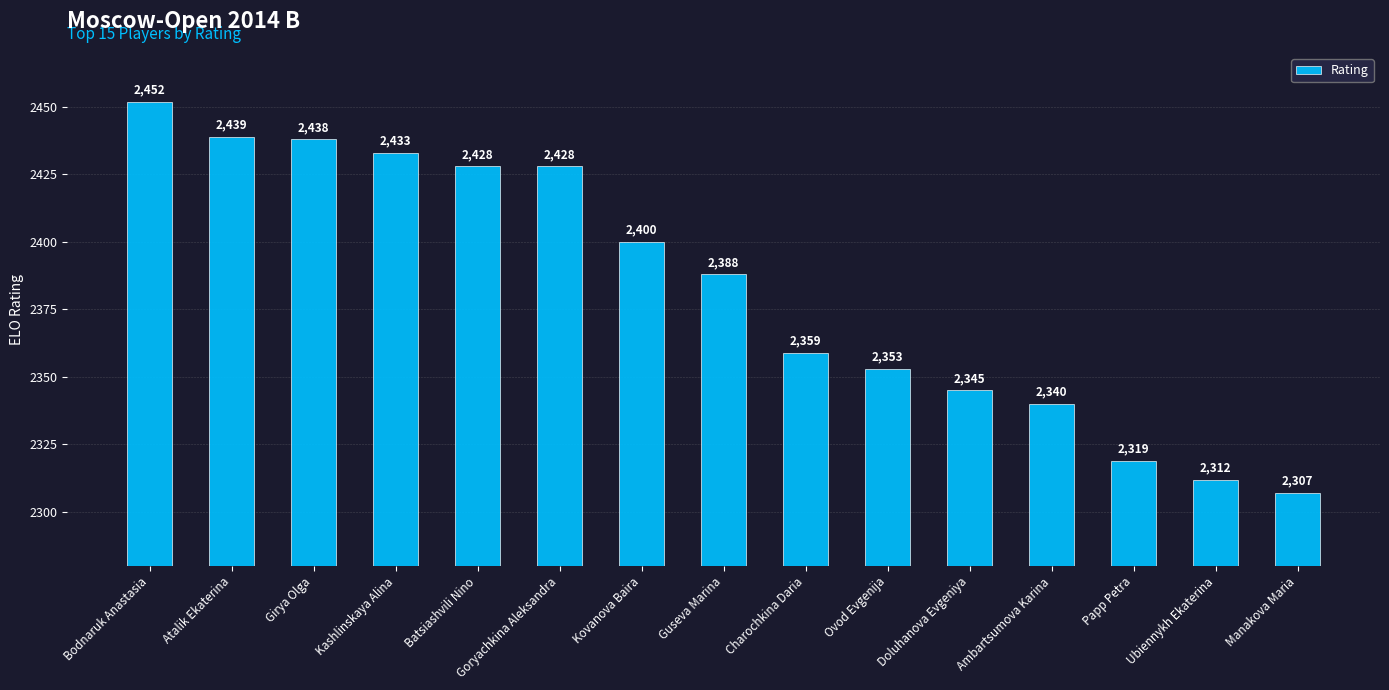

Is it true that the value at Ubiennykh Ekaterina is 2312?

True